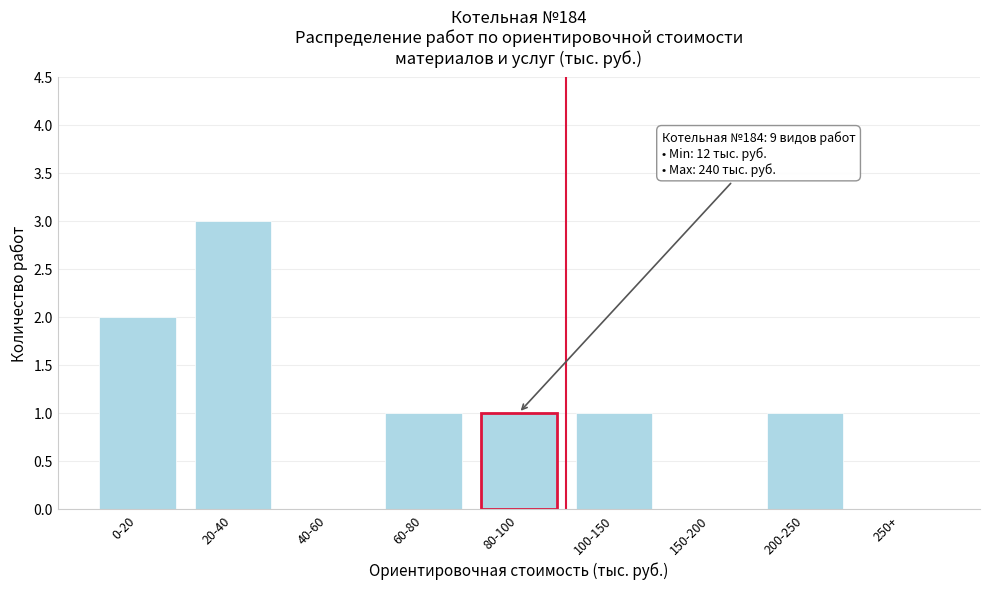

Reading right to left, list all the values displayed in this chart.

250+=0	200-250=1	150-200=0	100-150=1	80-100=1	60-80=1	40-60=0	20-40=3	0-20=2